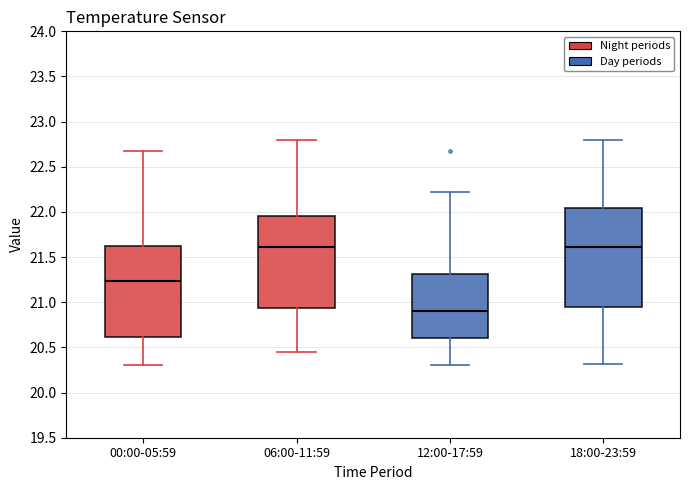

Reading left to right, transcribe this box plot: for each box, give where its median line is, the range the box spans, and where its two whiskers end, as read against the y-axis. The values are not printed on the chart, so give them approximately, as read against the axis.

00:00-05:59: median 21.25, box 20.60 to 21.60, whiskers 20.30 to 22.65
06:00-11:59: median 21.60, box 20.95 to 21.95, whiskers 20.45 to 22.80
12:00-17:59: median 20.90, box 20.60 to 21.30, whiskers 20.30 to 22.20
18:00-23:59: median 21.60, box 20.95 to 22.05, whiskers 20.30 to 22.80